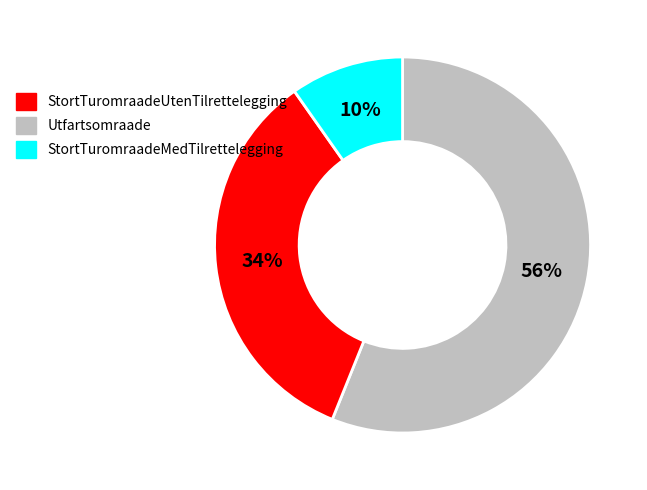

Which category accounts for the majority?

StortTuromraadeUtenTilrettelegging